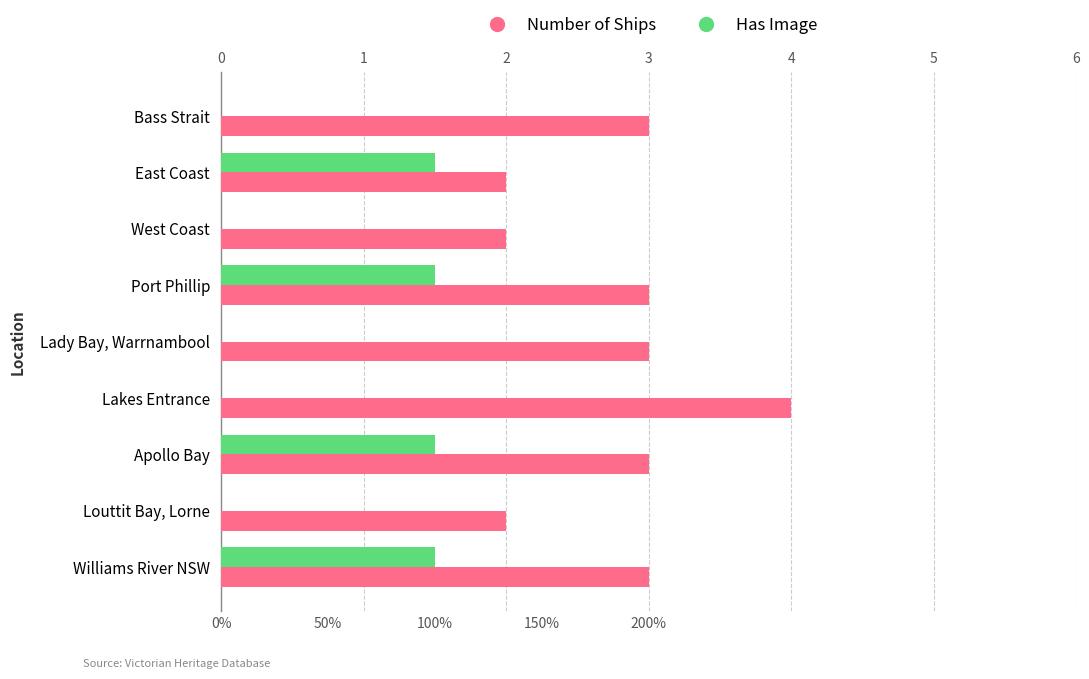

Which series has the largest total across all categories?

Number of Ships